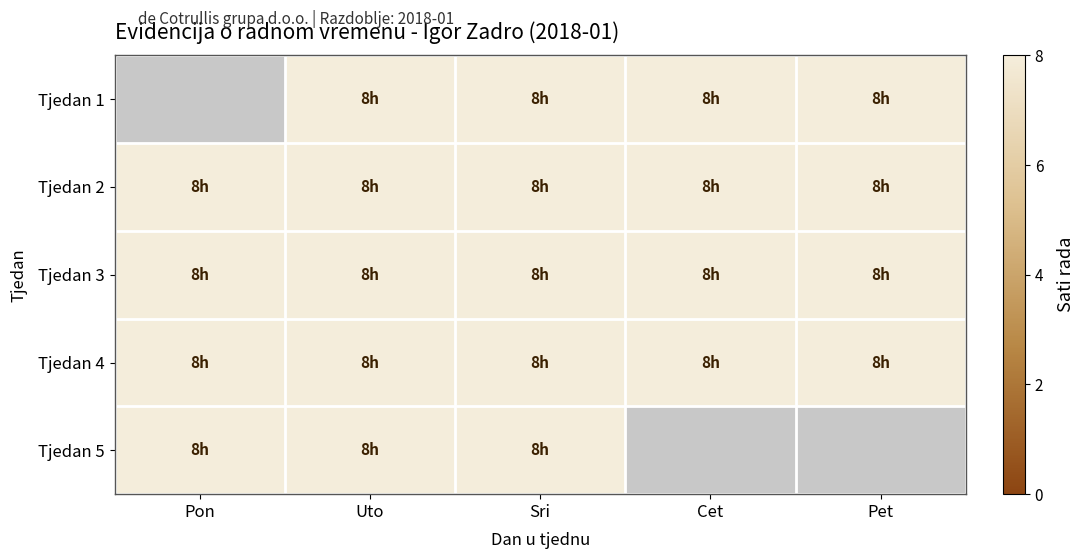

How many series are shown in this chart?

5